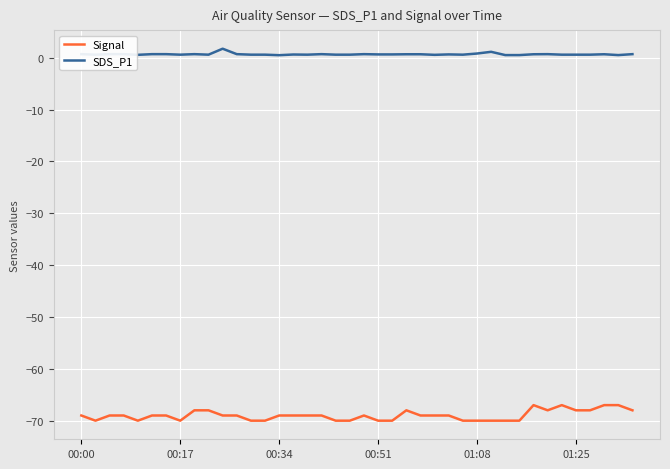

What is the difference between the maximum and minimum values in the Signal series?

3.0